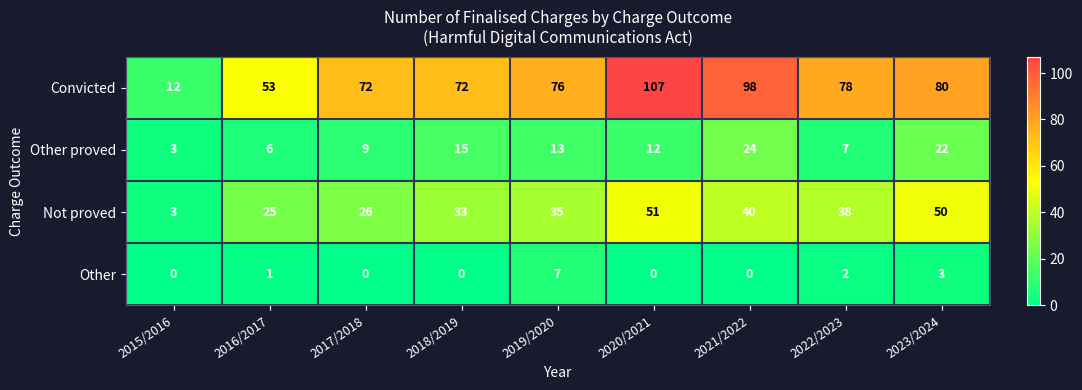

At how many categories does at least one series exceed 68?

7